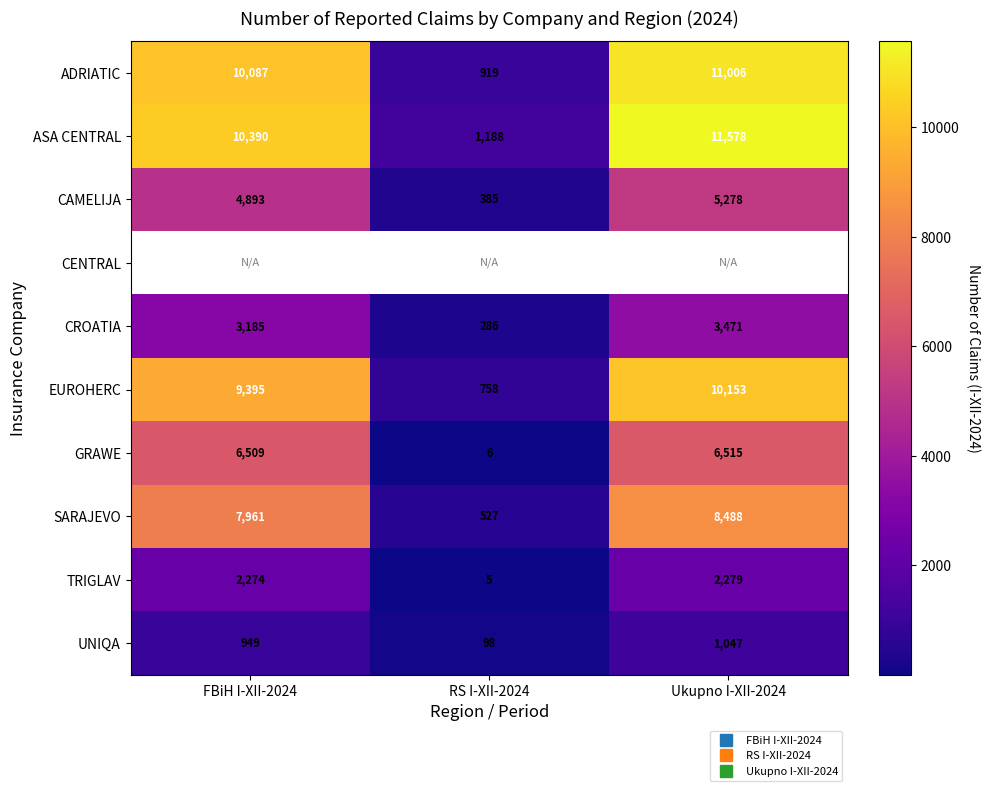

Where is CAMELIJA nearest to the value 2831?

FBiH I-XII-2024